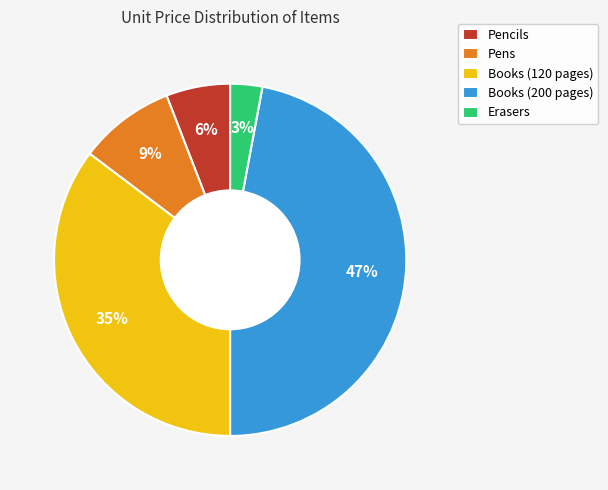

Which slice is the smallest?

Erasers